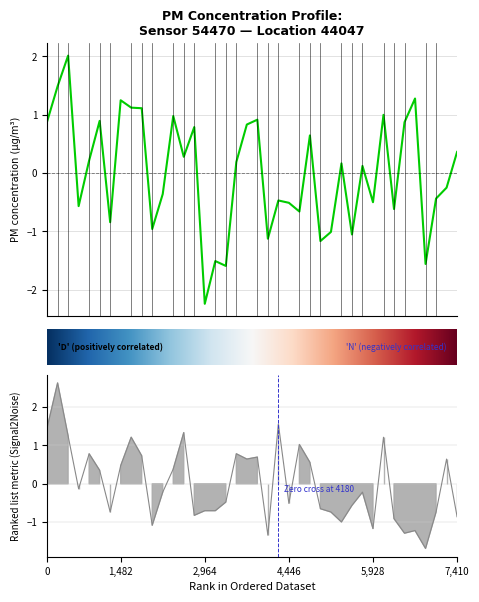

The value of P1 at 00:14 is -1.2. True or false?

False